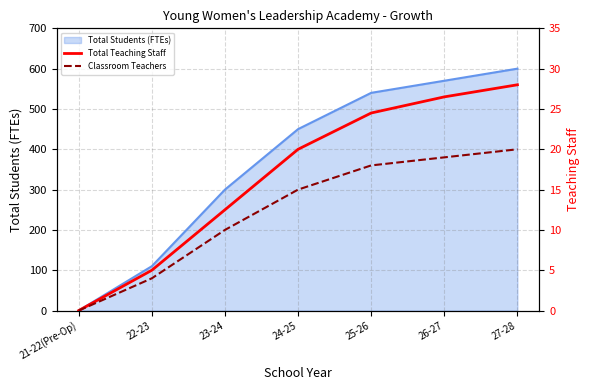

At which label does Total Teaching Staff reach its peak?

27-28